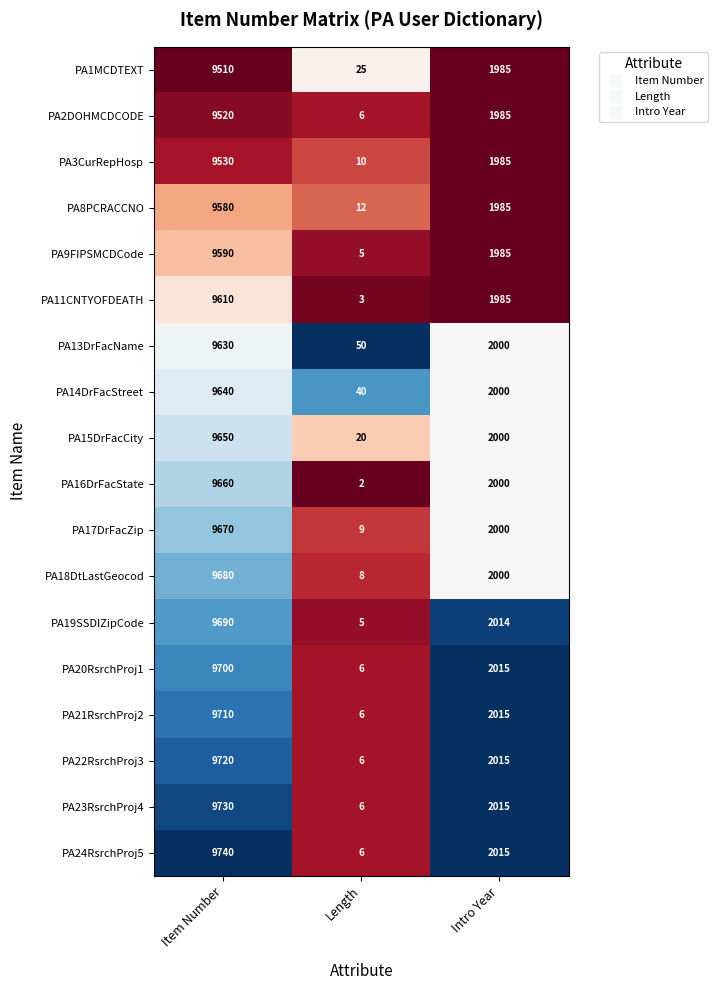

Rank the categories by PA19SSDIZipCode value from lowest to highest.

Length, Intro Year, Item Number